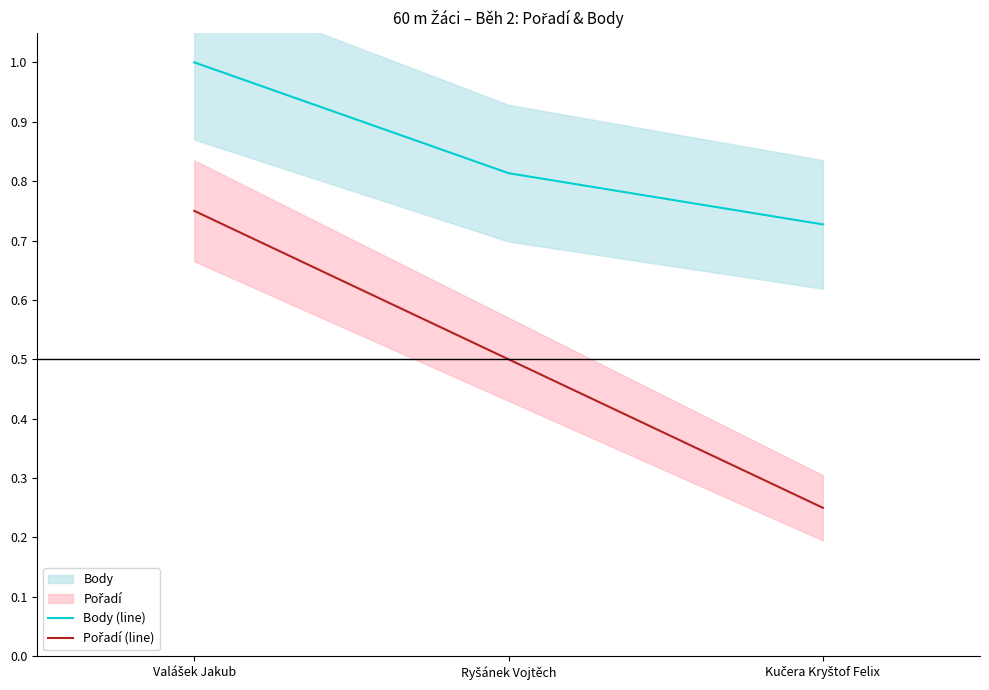

What is the label of the 2nd point from the right?

Ryšánek Vojtěch